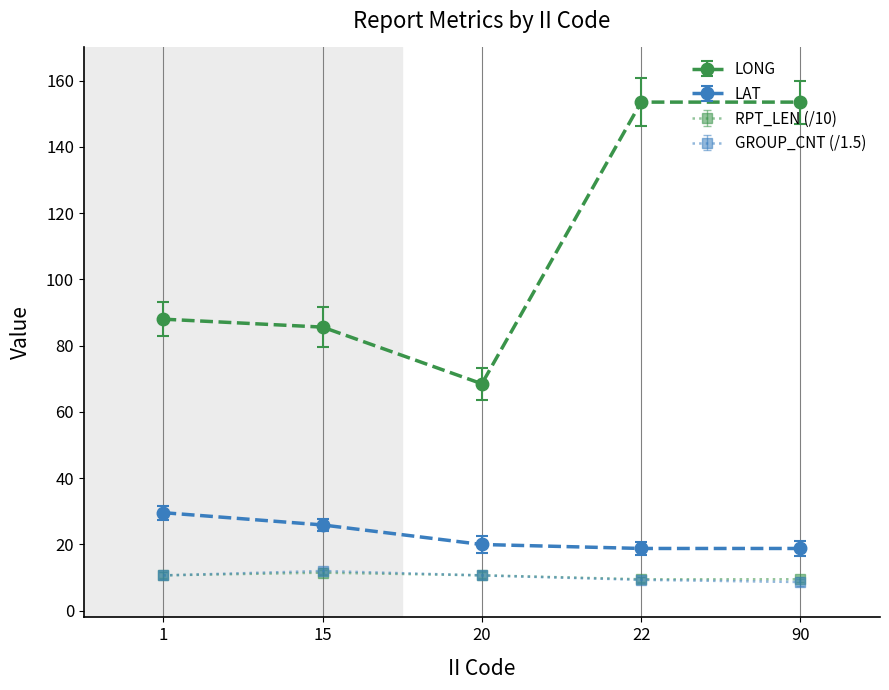

Is it true that LAT equals 18.8 at 90?

True